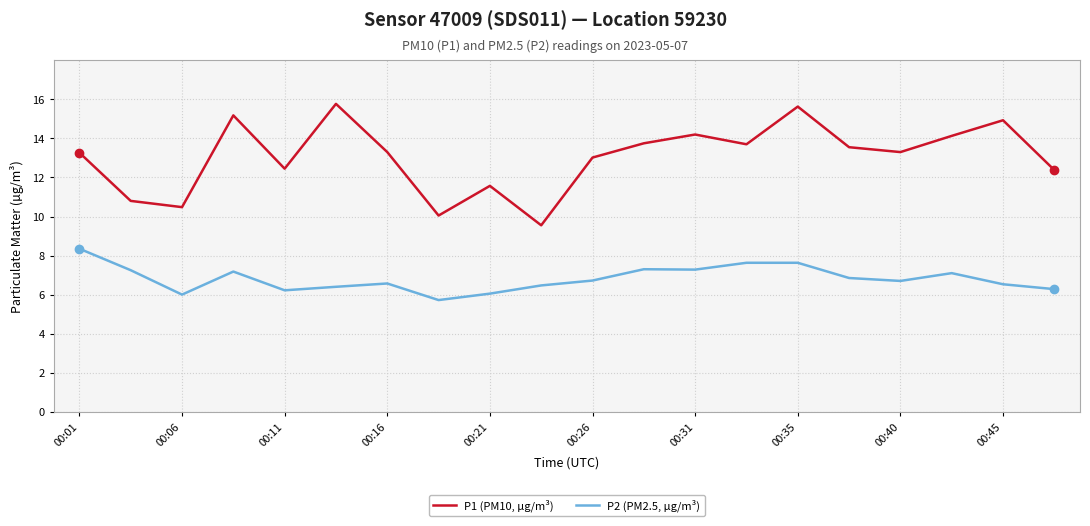

True or false: P2 (PM2.5, µg/m³) and P1 (PM10, µg/m³) cross at least once.

False